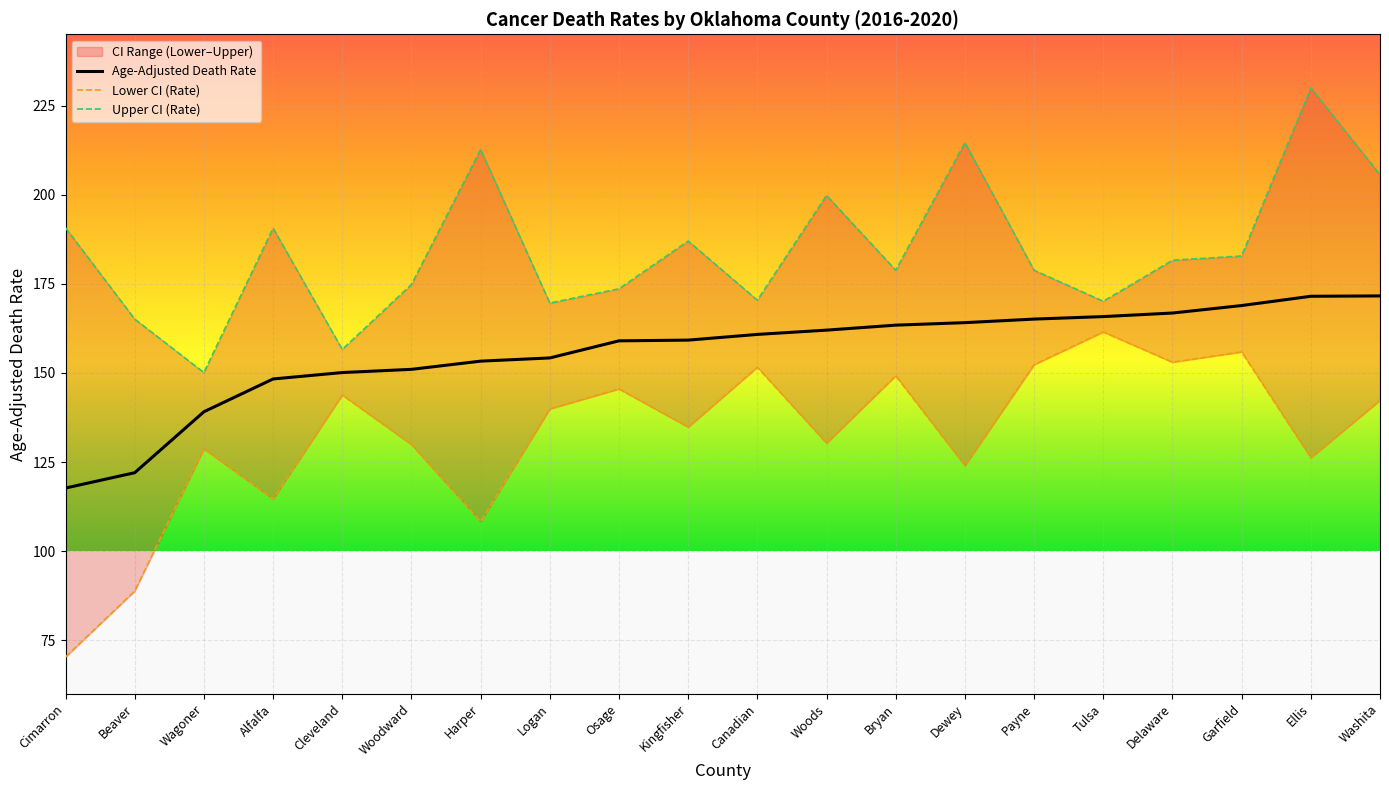

Where is the first local minimum for Lower CI (Rate)?

Alfalfa